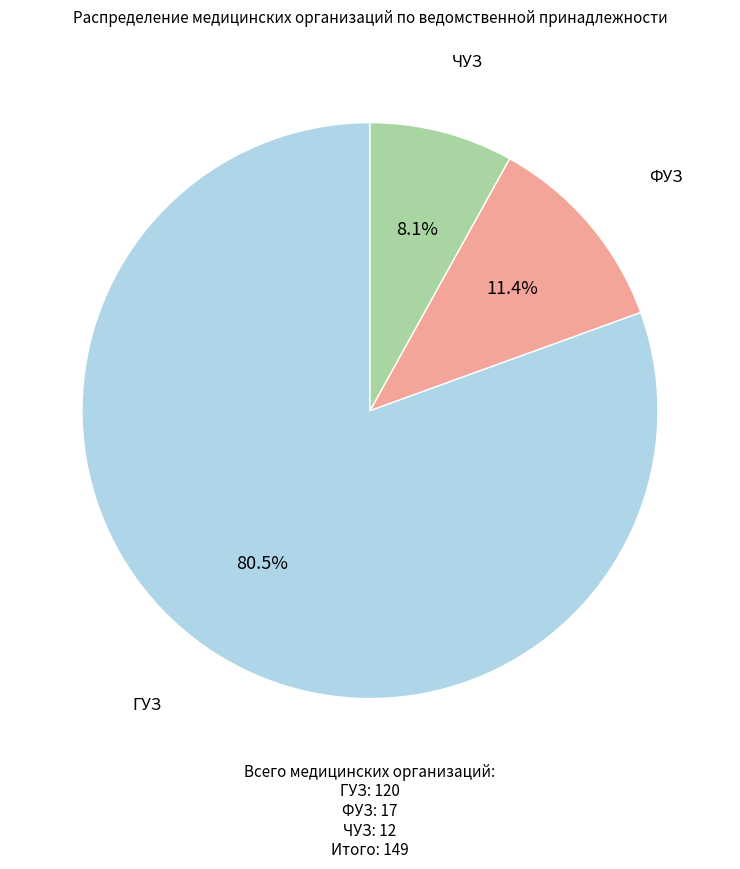

Is there a majority slice in this chart?

Yes